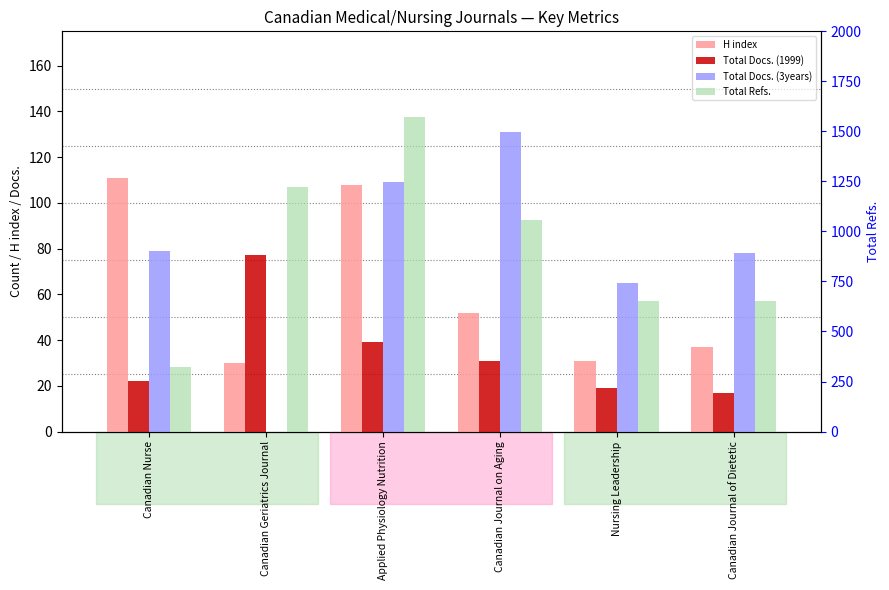

At which label does Total Docs. (3years) reach its peak?

Canadian Journal on Aging